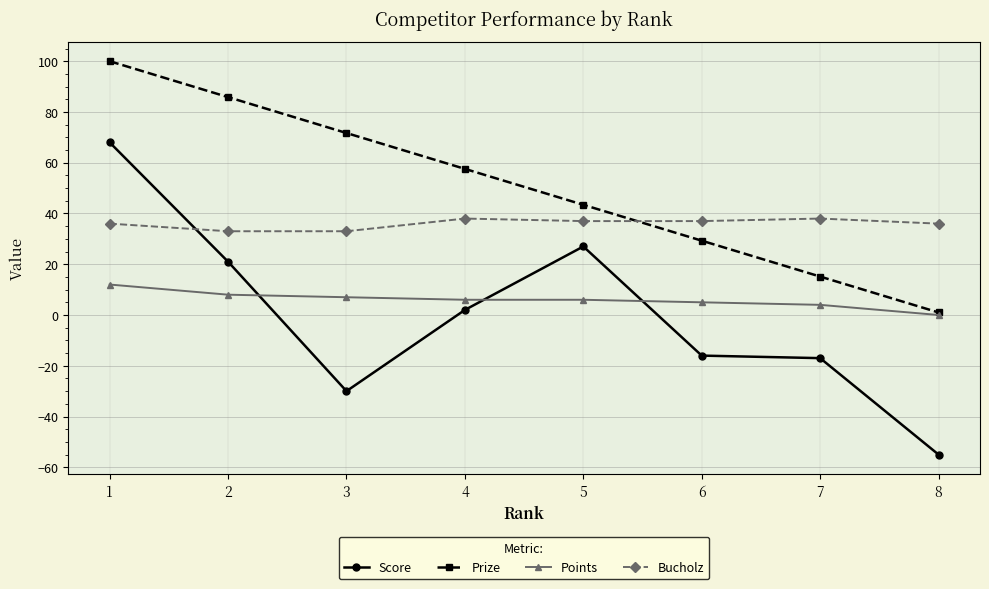

What is the sum of all Prize values?

404.0